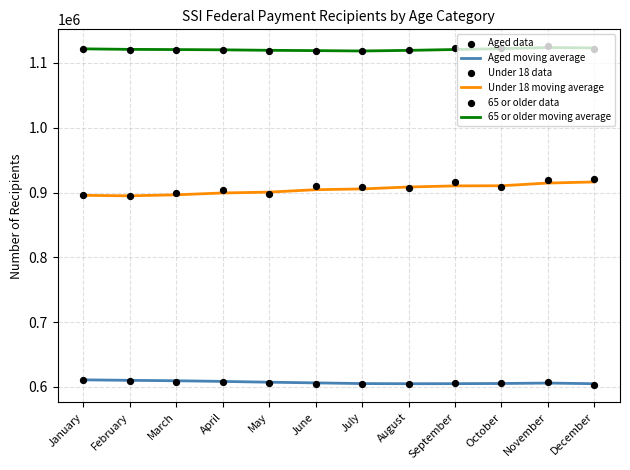

At which category is the sum across all series the highest?

November